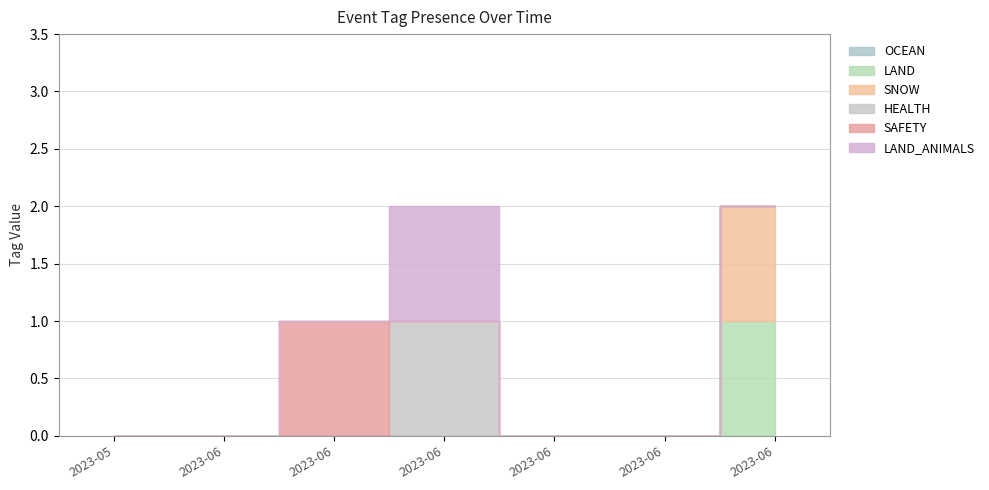

What is the maximum value shown in the chart?

1